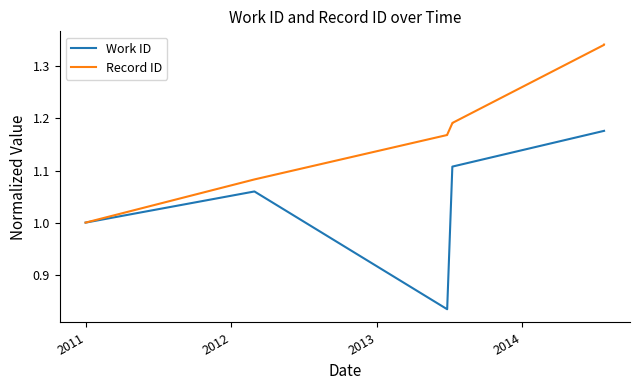

True or false: Work ID and Record ID cross at least once.

False